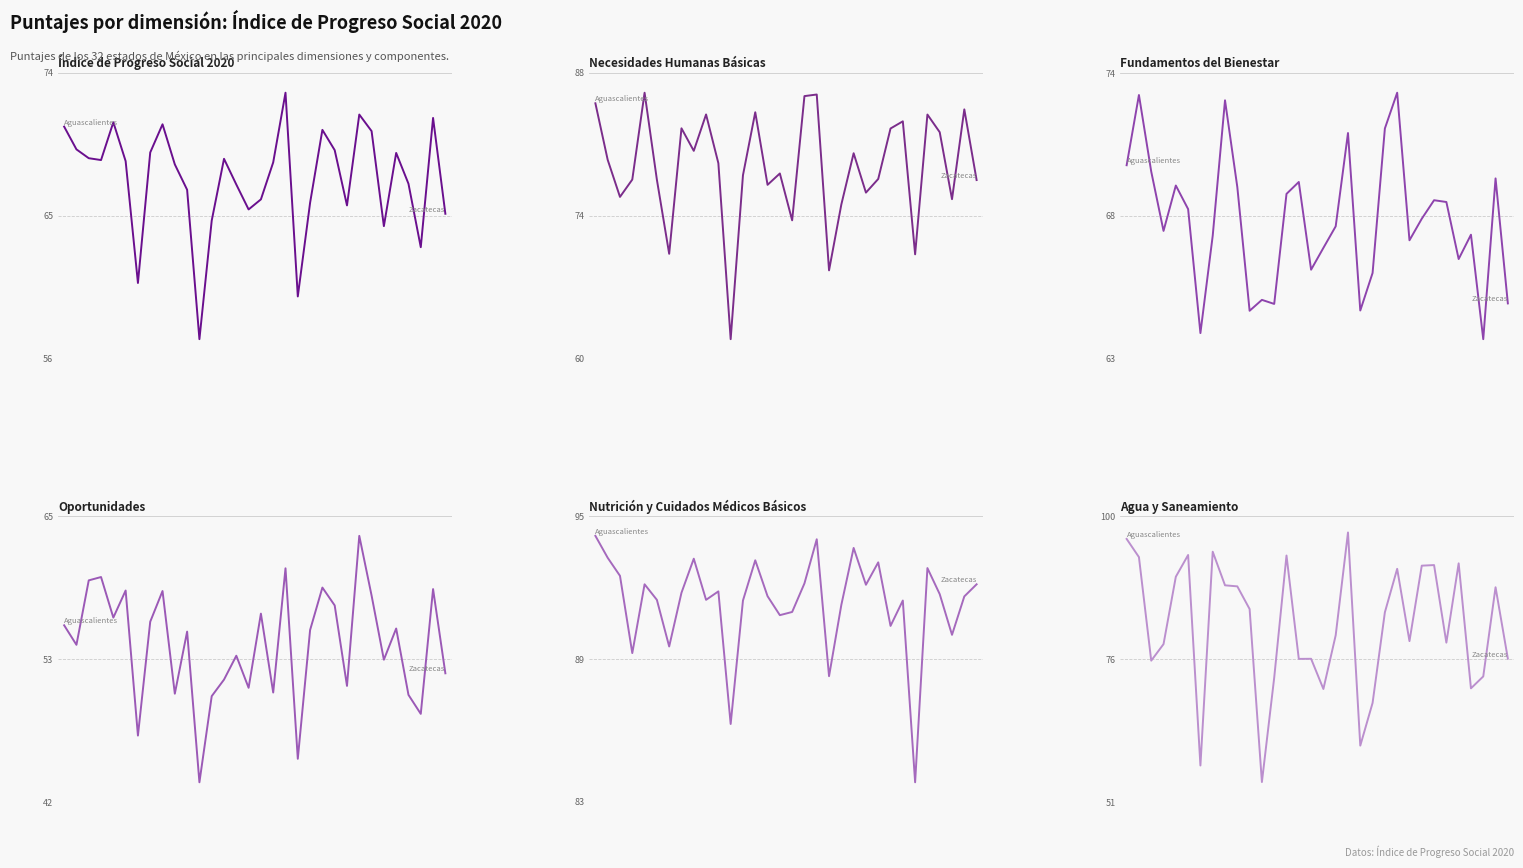

What is the maximum value for Agua y Saneamiento?

97.2